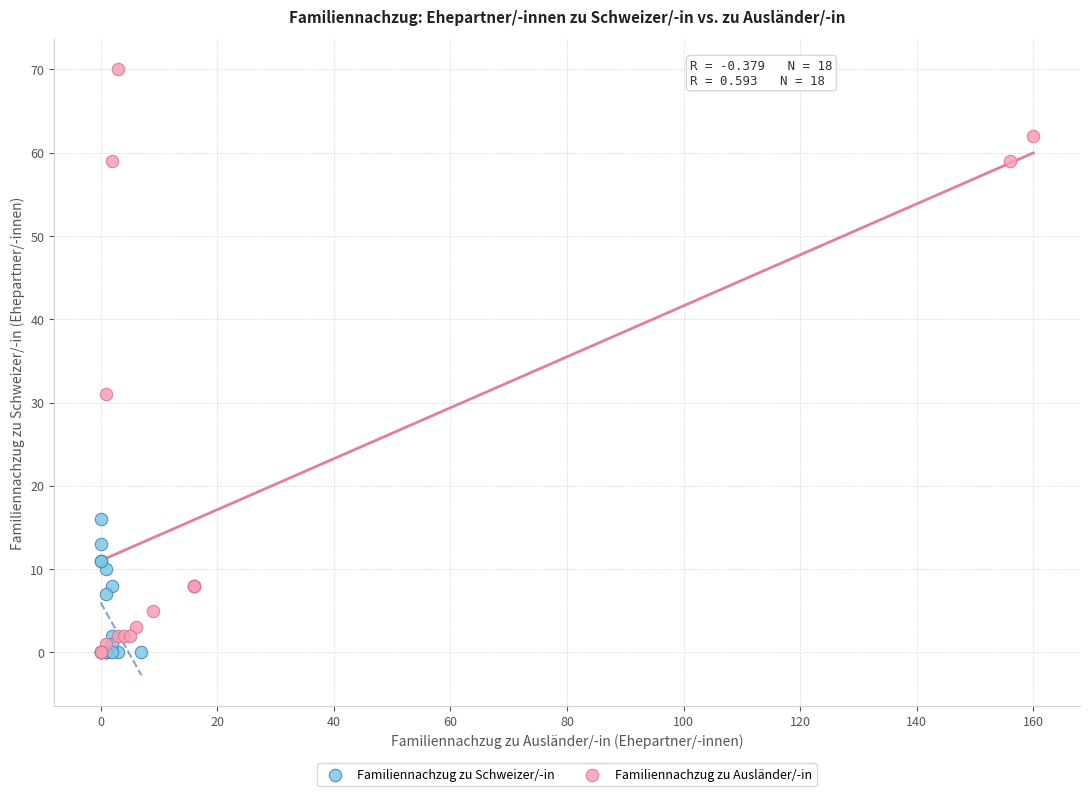

What are all the series names shown in the legend?

Familiennachzug zu Schweizer/-in, Familiennachzug zu Ausländer/-in